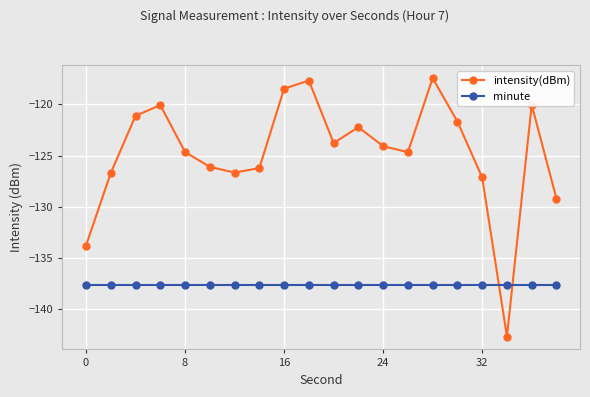

What is the lowest value of the minute series?

-137.7